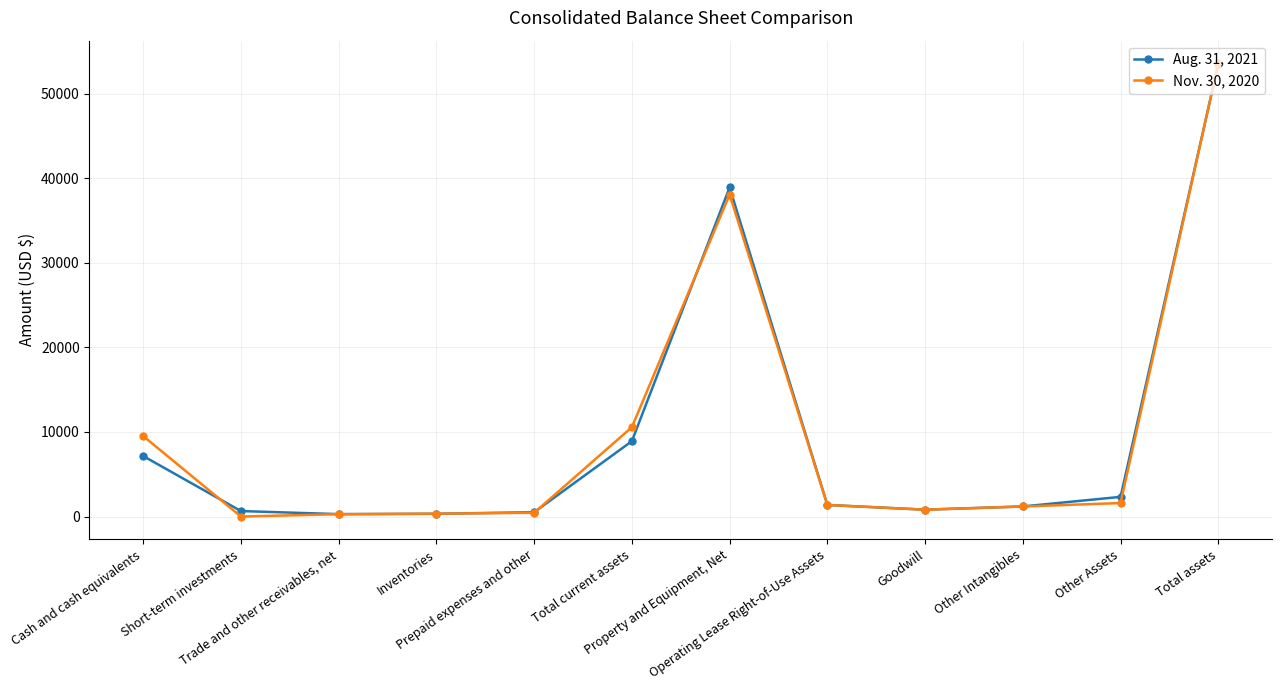

What is the greatest value displayed?

53593